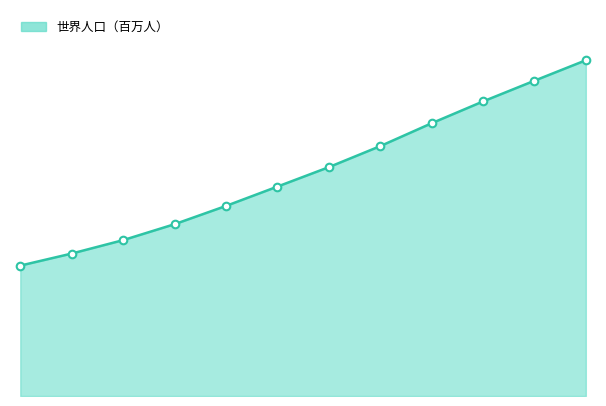

Does the chart have visible grid lines?

No